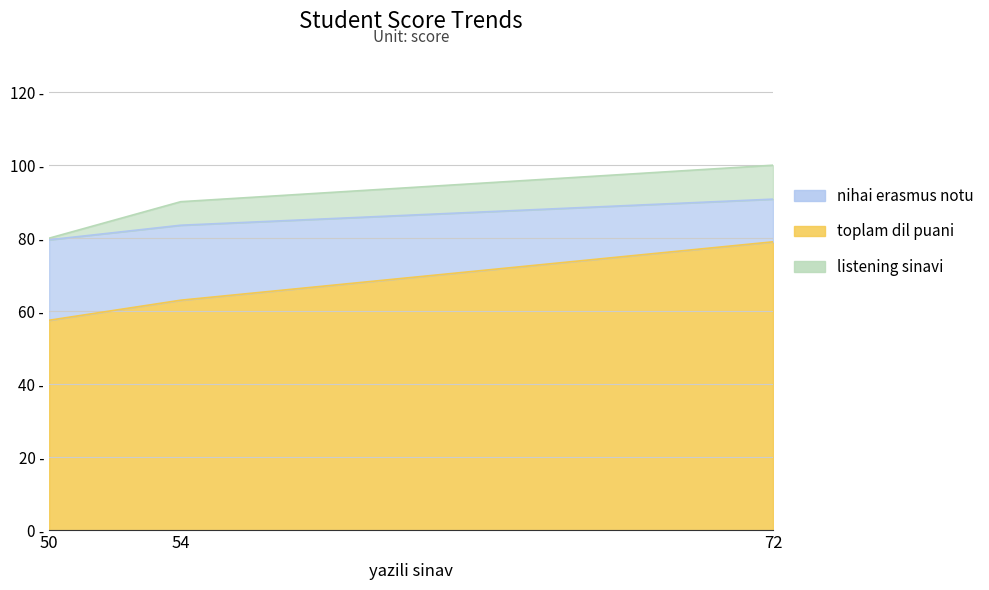

Which series has the widest spread of values?

toplam dil puani